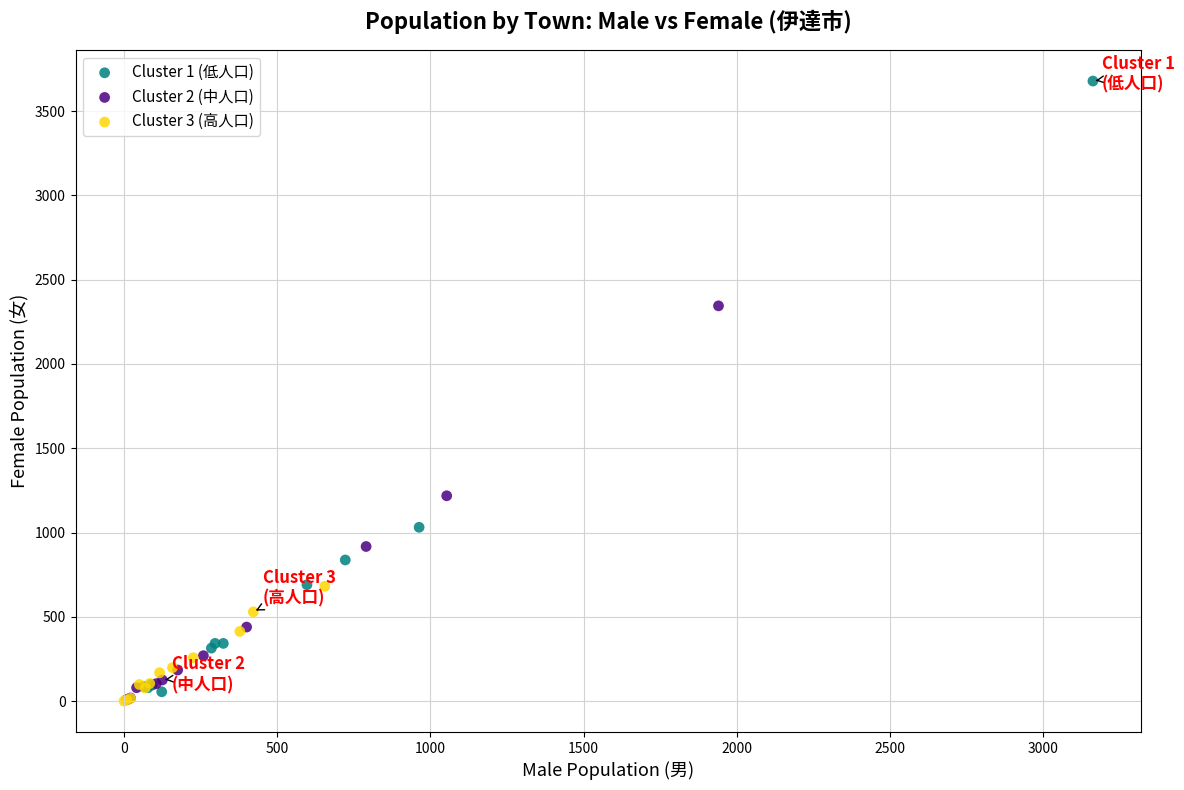

Which series has the largest Y range (max minus min)?

Cluster 1 (低人口)